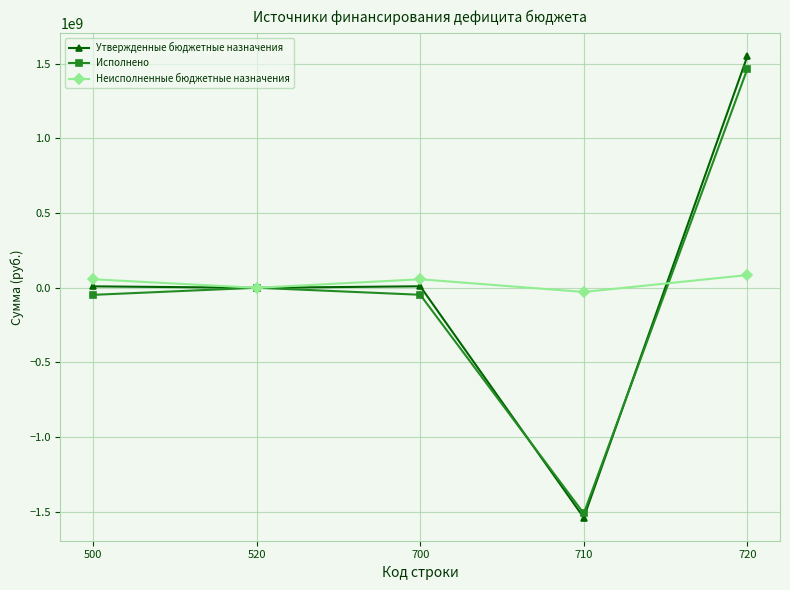

True or false: Исполнено has a value of -2480080203.9 at 710.

False